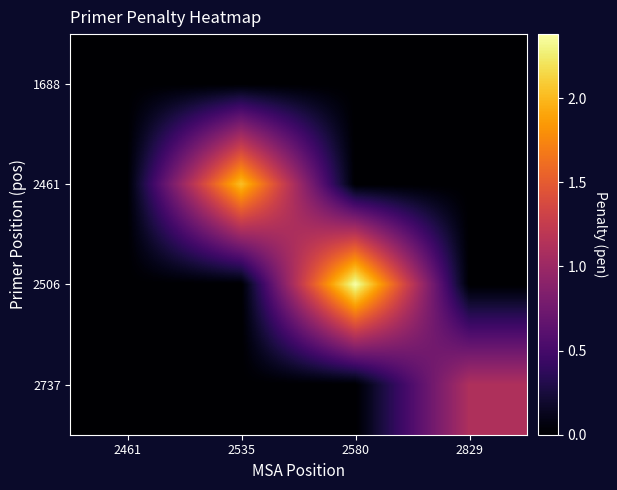

Count the number of categories in the chart.

4